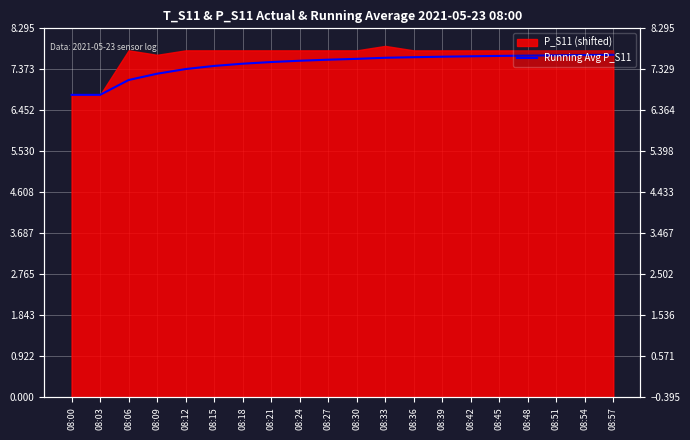

True or false: there are more than 2 points higher than both neighbors.

False